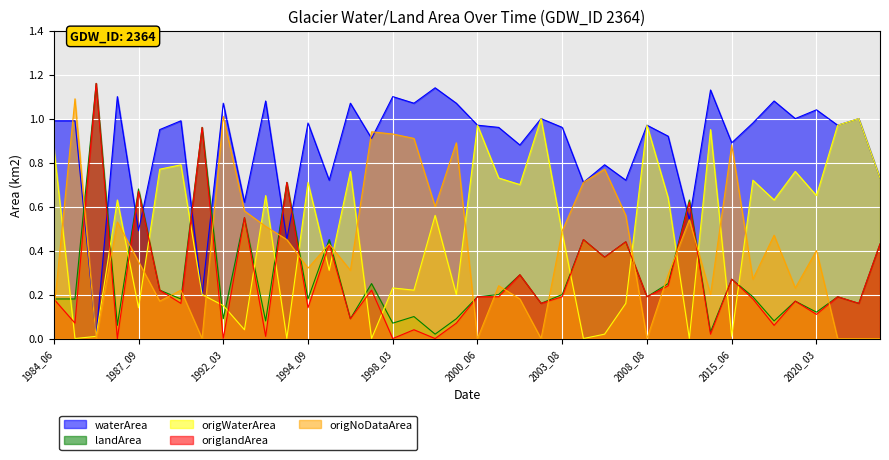

Rank the series by their maximum value, from highest to lowest.

landArea, origlandArea, waterArea, origNoDataArea, origWaterArea